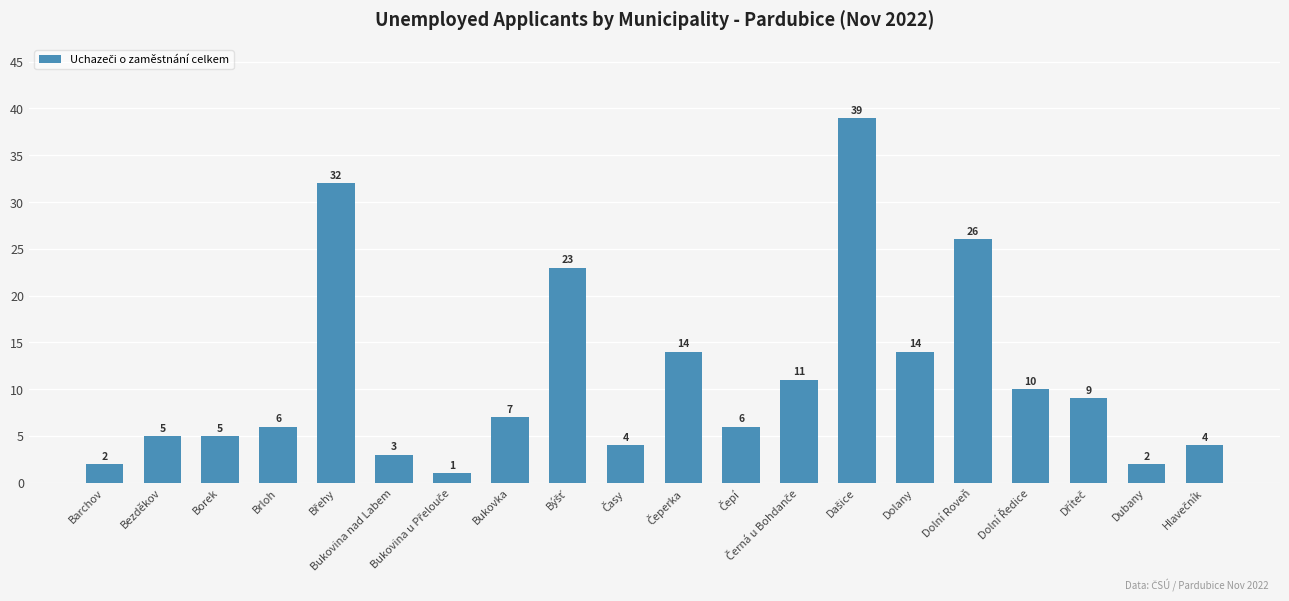

What is the smallest value displayed?

1